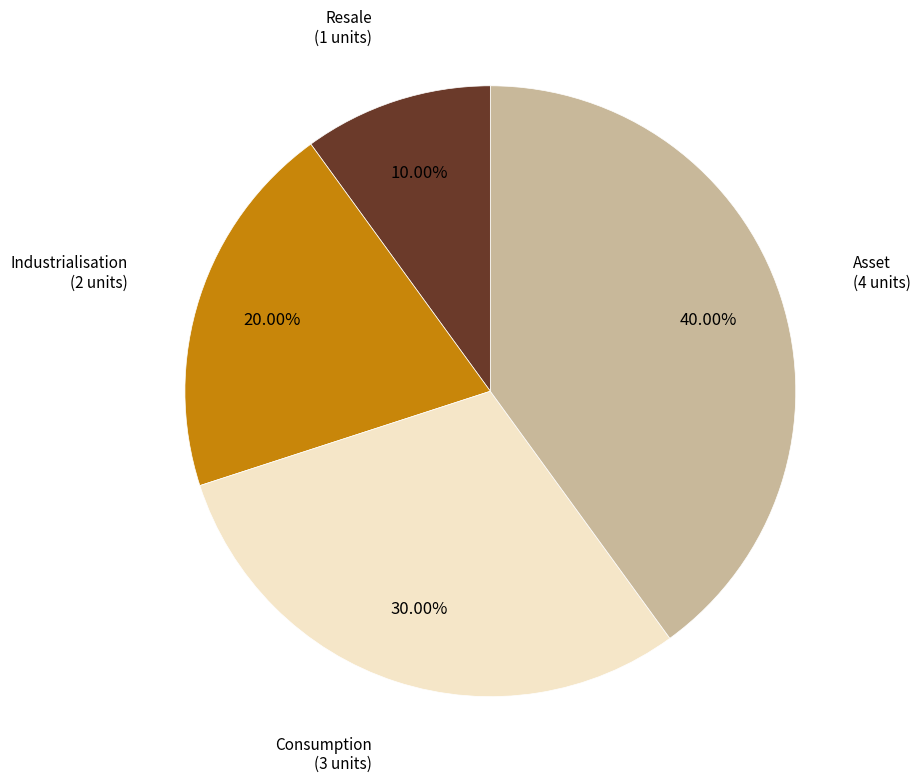

Is there any slice that represents more than half of the pie?

No